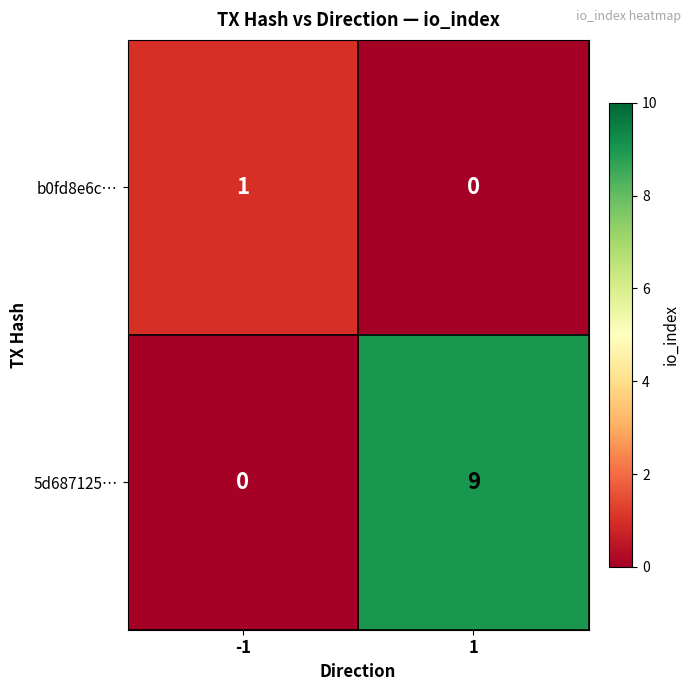

What is the spread (max minus min) of values at 1?

9